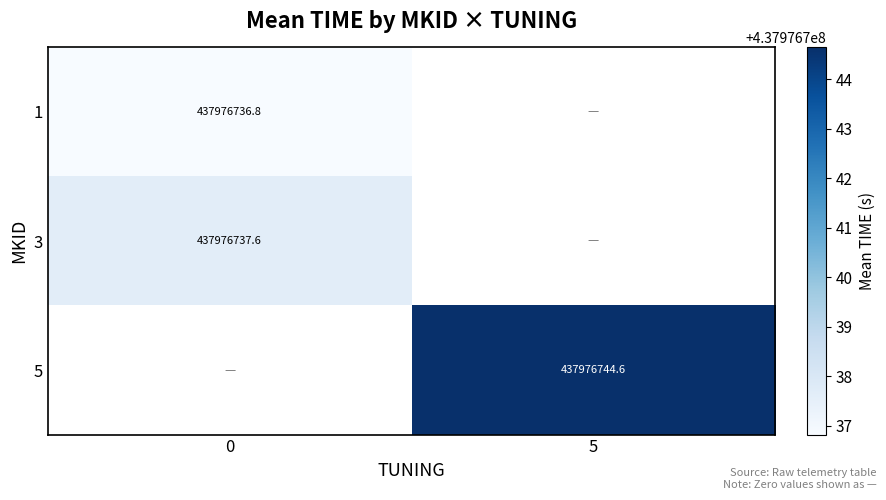

What is the sum of all row_1 values?

437976737.6